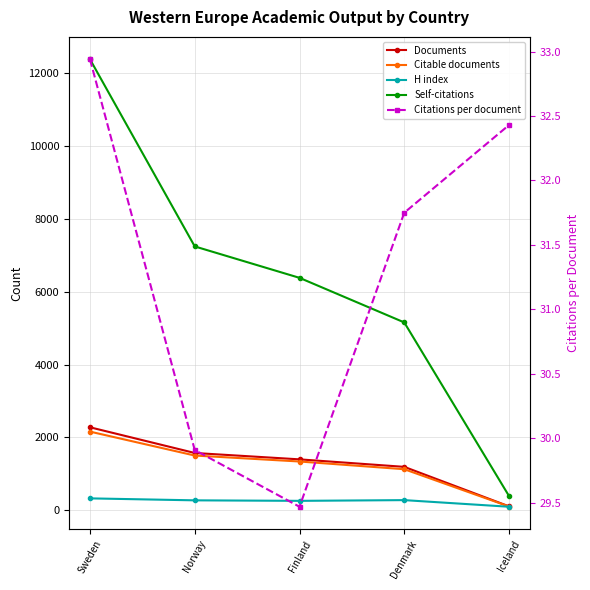

Reading left to right, list all the values displayed in this chart.

Documents: Sweden=2277.0	Norway=1571.0	Finland=1396.0	Denmark=1190.0	Iceland=105.0
Citable documents: Sweden=2158.0	Norway=1501.0	Finland=1337.0	Denmark=1125.0	Iceland=100.0
H index: Sweden=324.0	Norway=270.0	Finland=256.0	Denmark=276.0	Iceland=94.0
Self-citations: Sweden=12388.0	Norway=7246.0	Finland=6383.0	Denmark=5158.0	Iceland=389.0
Citations per document: Sweden=32.9	Norway=29.9	Finland=29.5	Denmark=31.8	Iceland=32.4